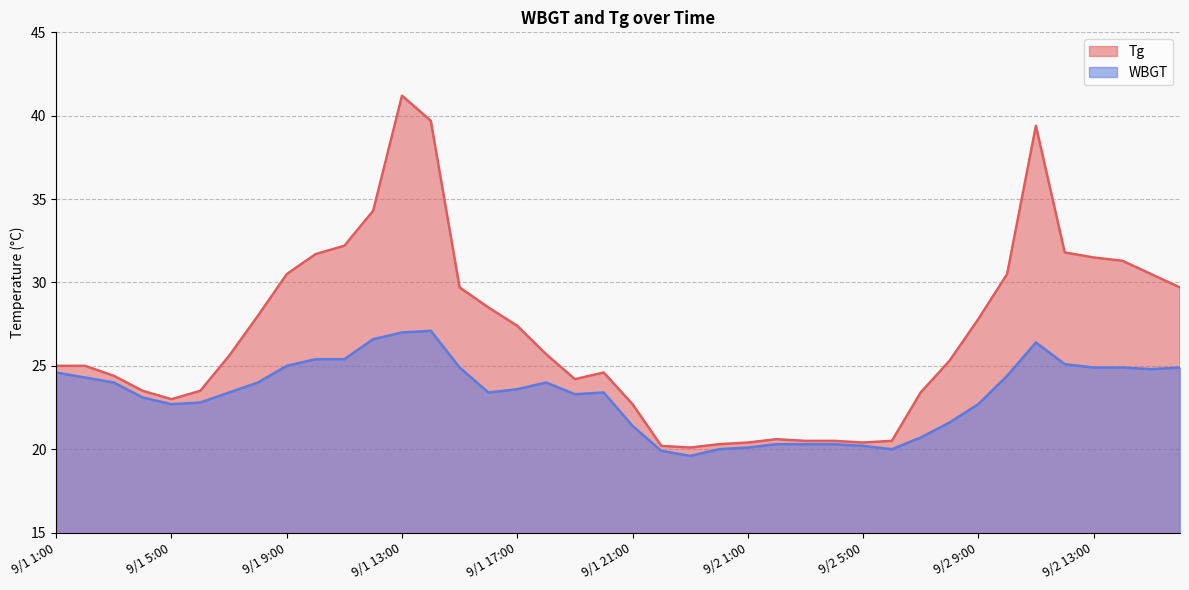

Reading left to right, transcribe all the data shown in this chart.

Tg: 25.0	25.0	24.4	23.5	23.0	23.5	25.6	28.0	30.5	31.7	32.2	34.3	41.2	39.7	29.7	28.5	27.4	25.7	24.2	24.6	22.7	20.2	20.1	20.3	20.4	20.6	20.5	20.5	20.4	20.5	23.4	25.3	27.8	30.5	39.4	31.8	31.5	31.3	30.5	29.7
WBGT: 24.6	24.3	24.0	23.1	22.7	22.8	23.4	24.0	25.0	25.4	25.4	26.6	27.0	27.1	24.9	23.4	23.6	24.0	23.3	23.4	21.4	19.9	19.6	20.0	20.1	20.3	20.3	20.3	20.2	20.0	20.7	21.6	22.7	24.4	26.4	25.1	24.9	24.9	24.8	24.9